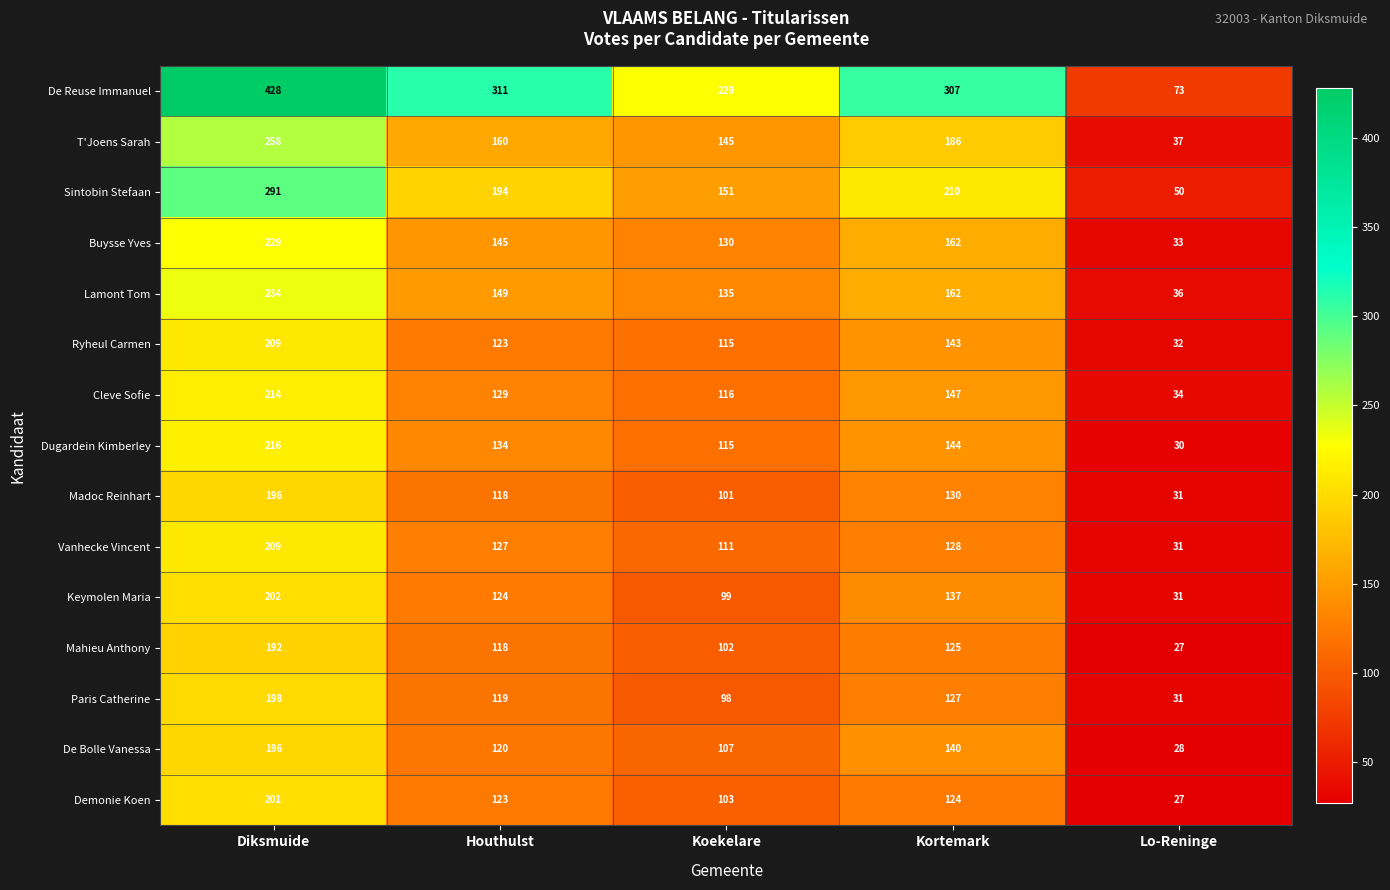

What is the sum of all Sintobin Stefaan values?

896